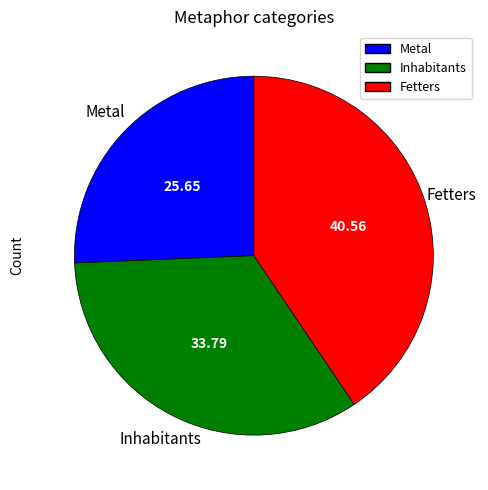

Does any single category account for the majority?

No